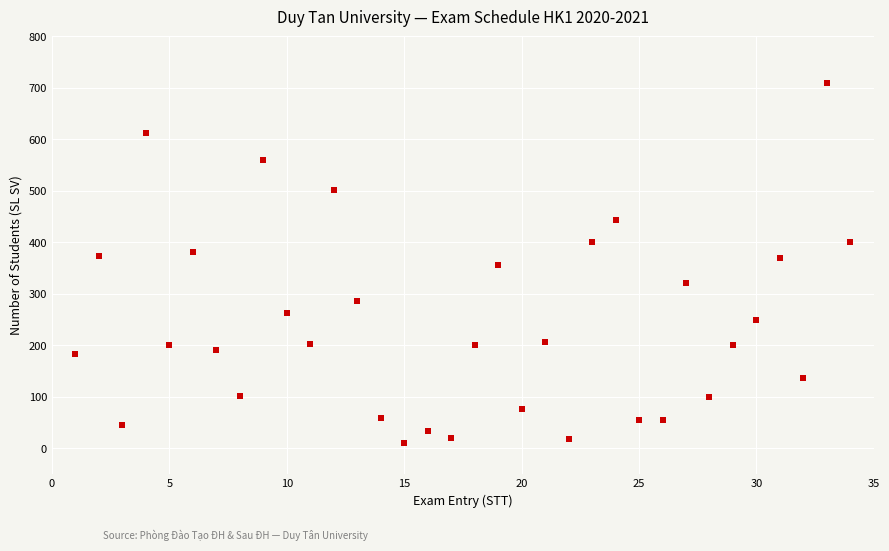

What is the range of X values (max minus min)?

33